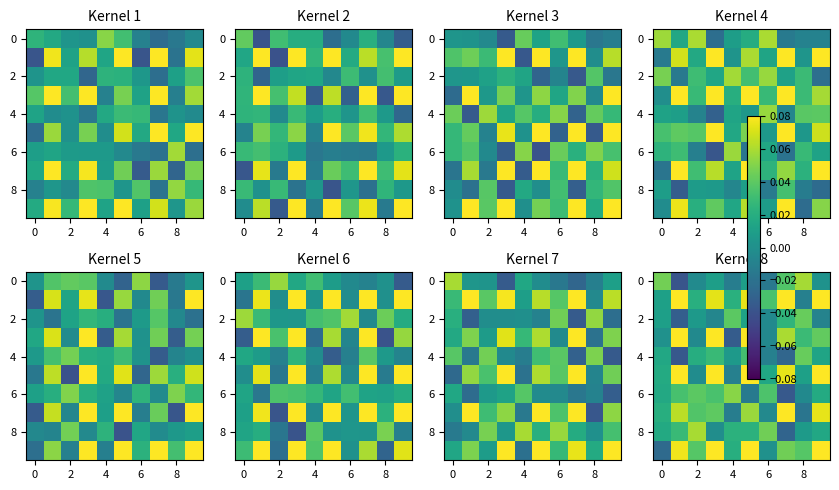

What is the spread (max minus min) of values at 7?

0.1